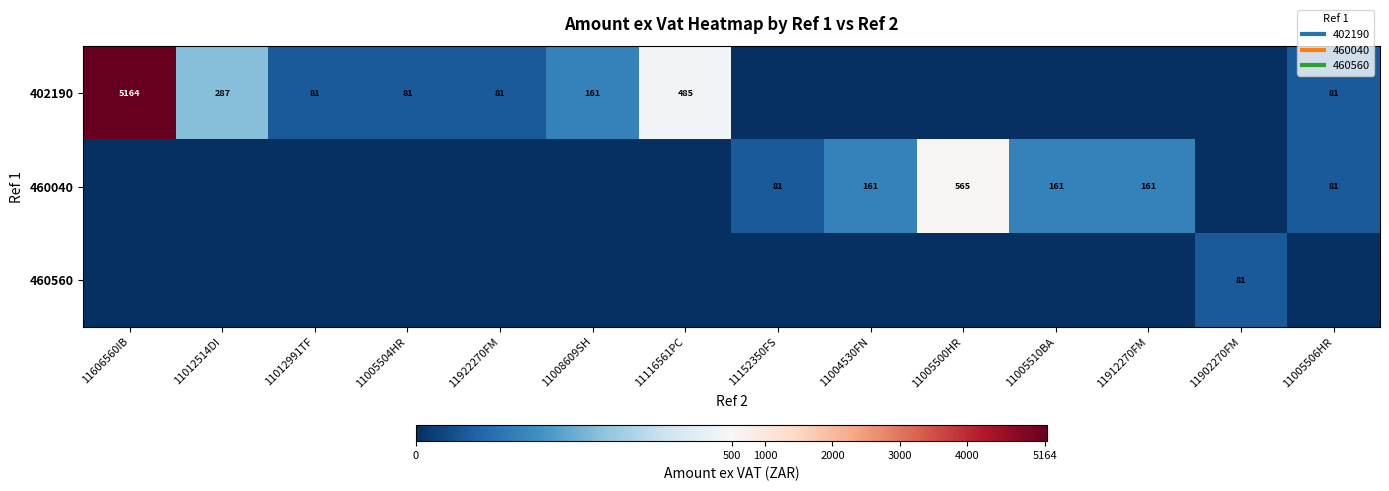

Is the value of 402190 at 11606560IB greater than the value of 460560 at 11902270FM?

Yes